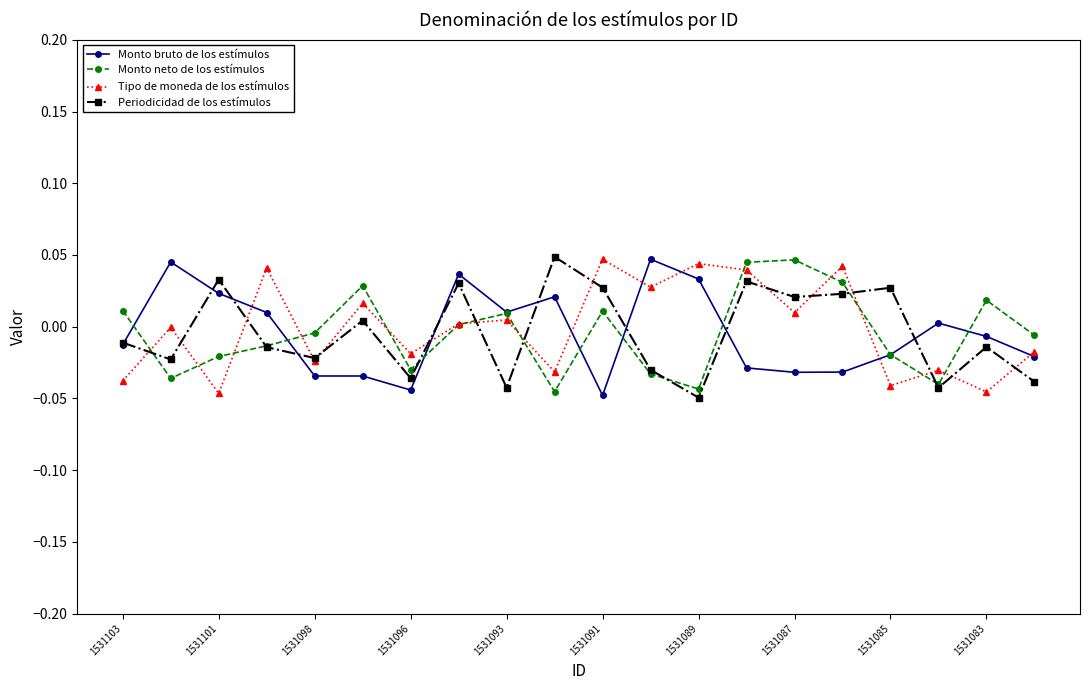

At how many categories does at least one series exceed 0?

17